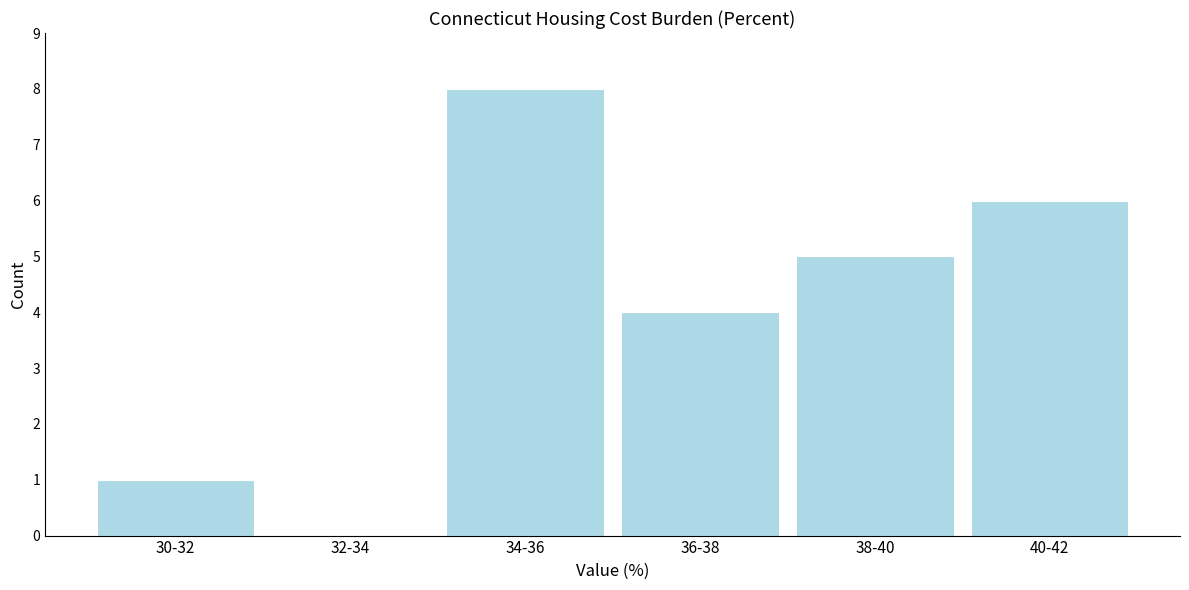

Reading left to right, transcribe all the data shown in this chart.

30-32=1	32-34=0	34-36=8	36-38=4	38-40=5	40-42=6